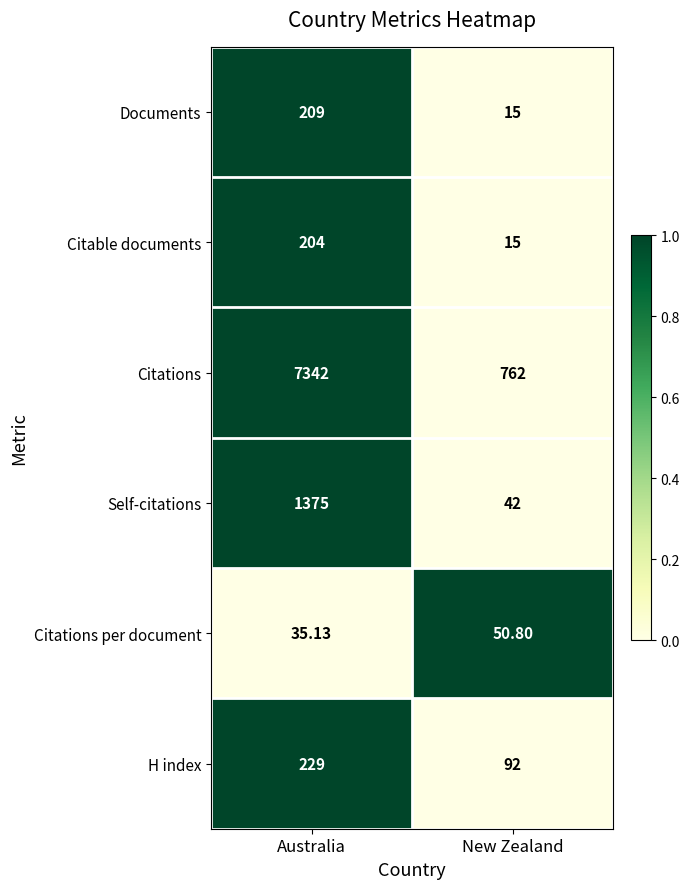

Which series changed the most between Australia and New Zealand?

Citations